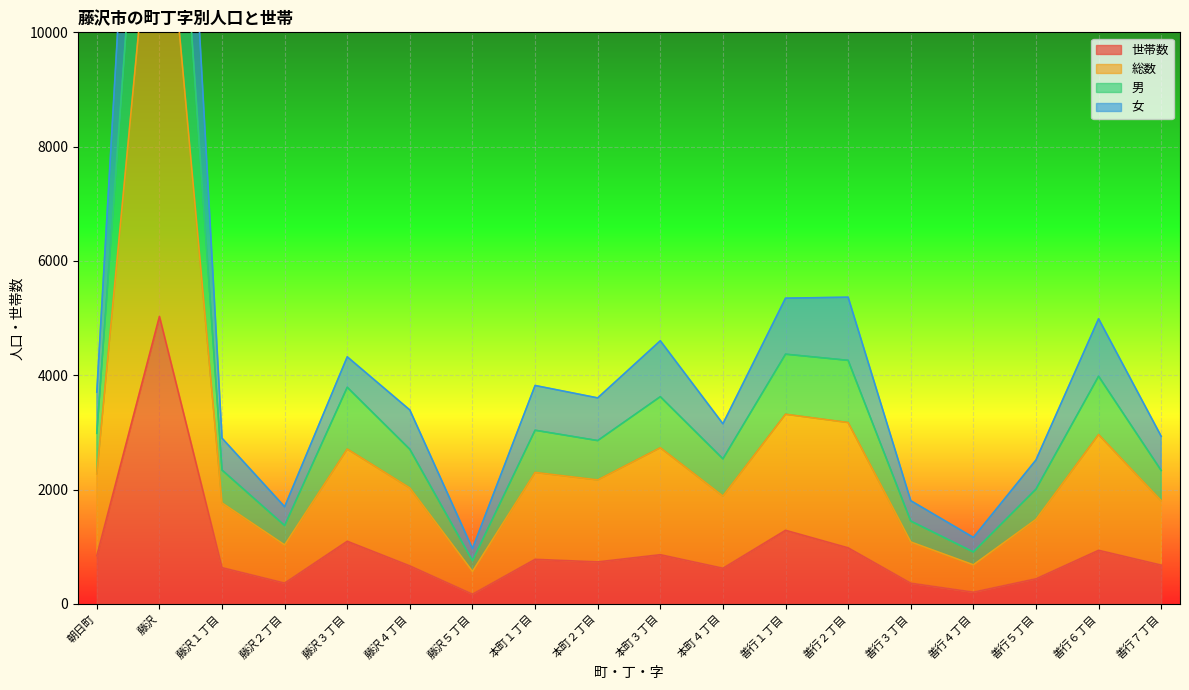

At which label does 女 reach its peak?

藤沢